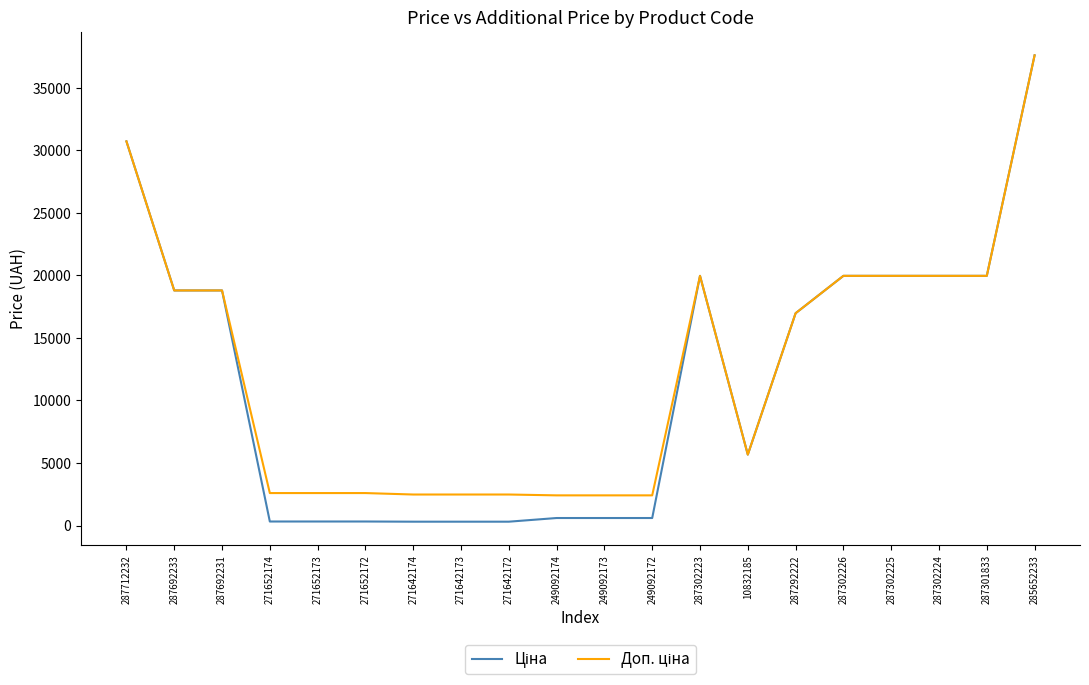

At which category is the sum across all series the highest?

285652233